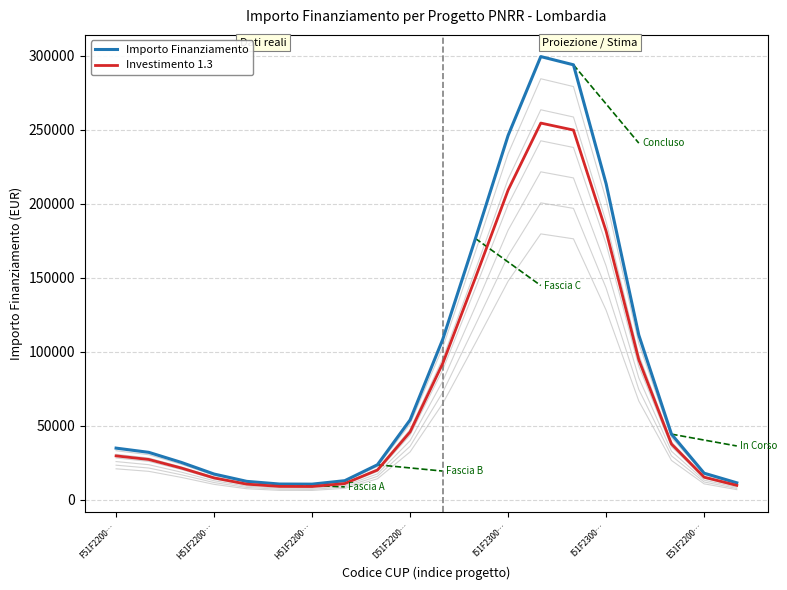

What are all the series names shown in the legend?

Importo Finanziamento, Investimento 1.3